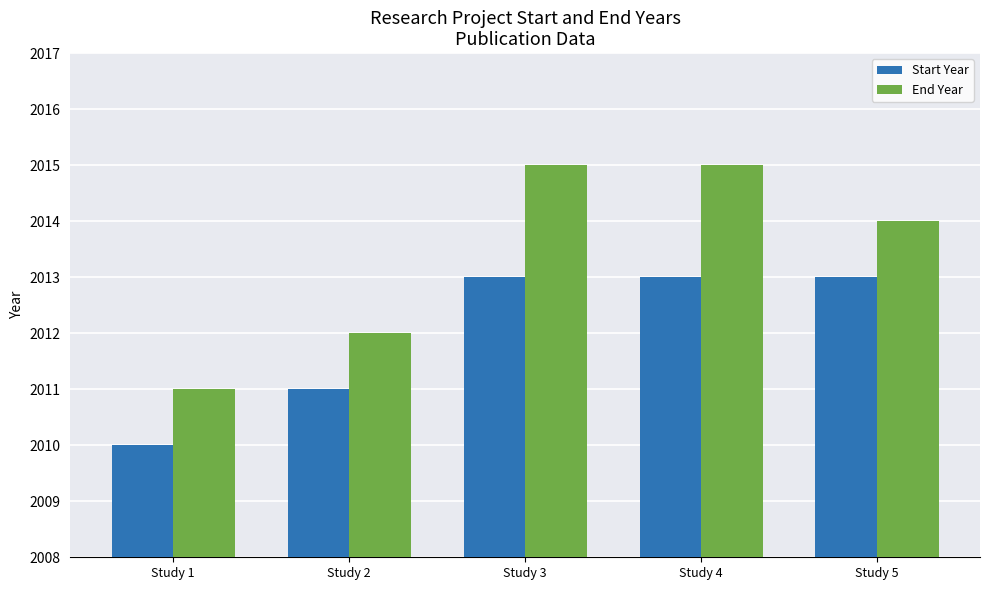

Count the number of categories in the chart.

5